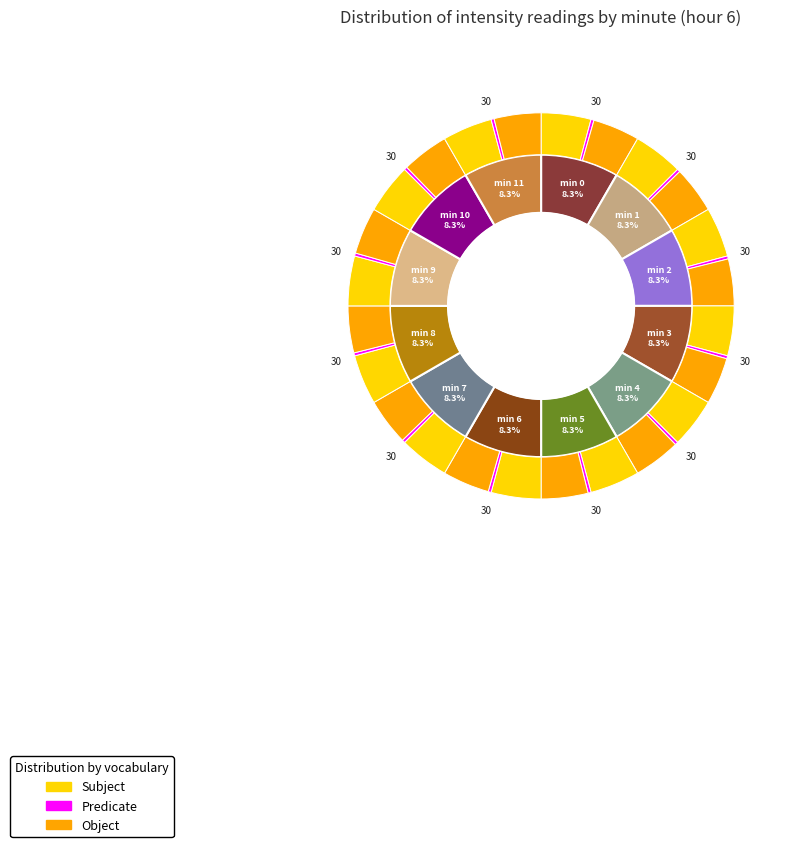

To the nearest percent, what percentage of the pie is 16?

8%